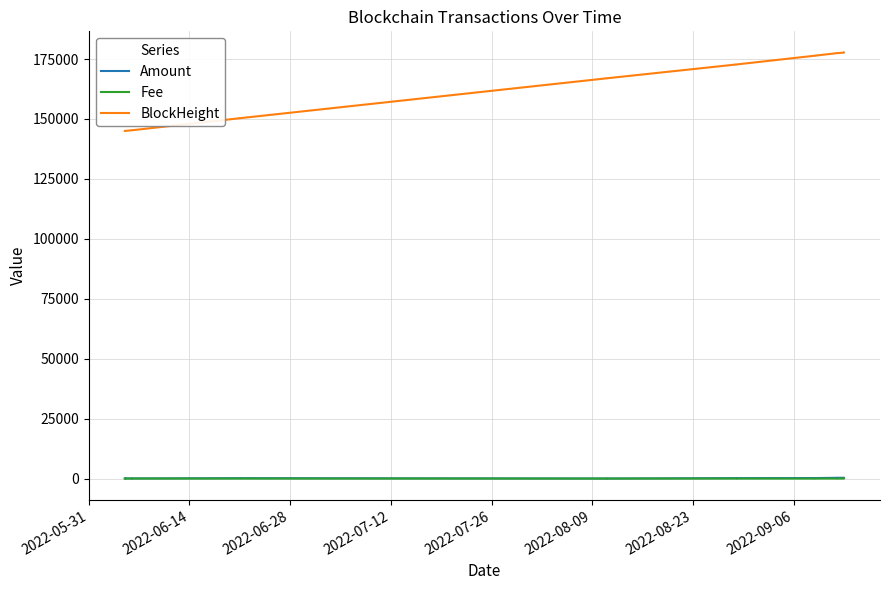

Reading left to right, transcribe all the data shown in this chart.

Amount: 76.2	75.2	51.1	51.1	156.7	156.7	10.2	10.2	180.4	180.4	208.7	208.6	307.2	307.1	331.9	331.8
Fee: 0.0	0.1	0.0	0.1	0.1	0.1	0.0	0.1	0.0	0.1	0.1	0.1	0.0	0.1	0.0	0.1
BlockHeight: 145006.0	145011.0	145274.0	145279.0	150307.0	150314.0	166953.0	166957.0	172714.0	172718.0	176405.0	176409.0	177442.0	177446.0	177665.0	177669.0